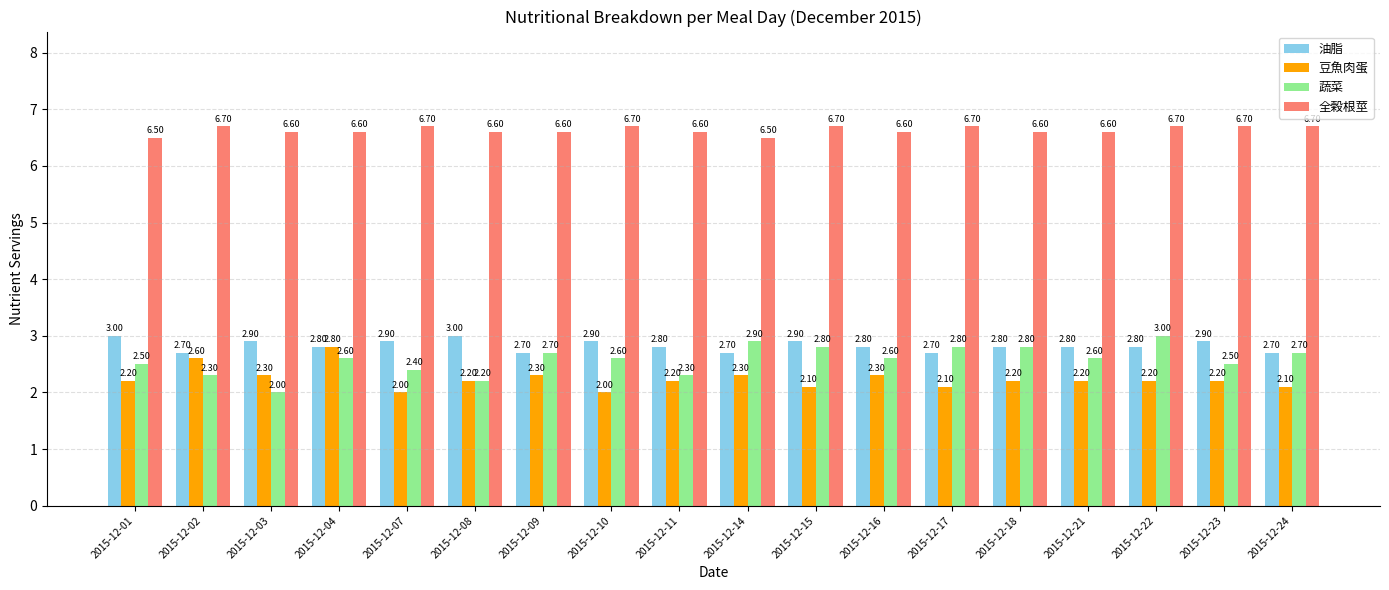

How many bars are there in total?

72